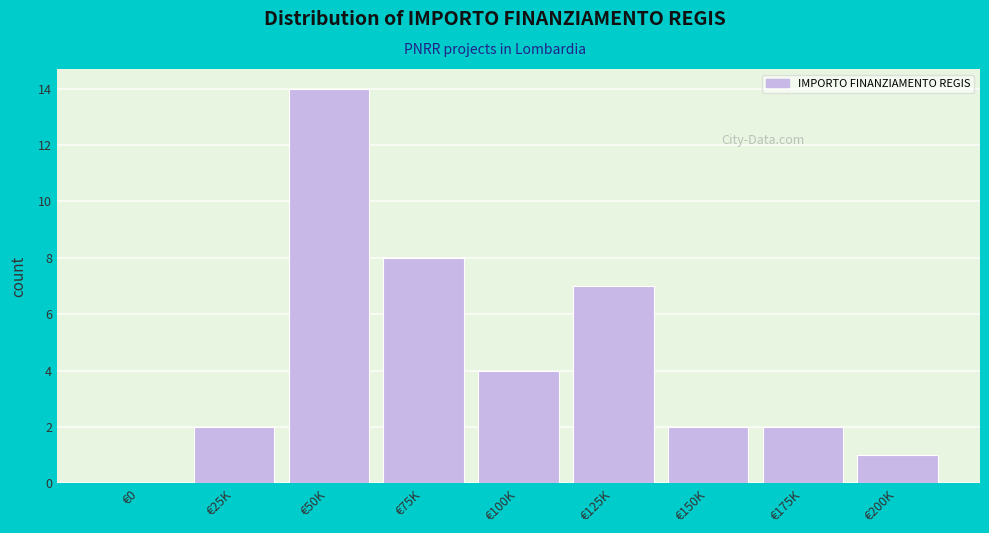

Reading left to right, what are all the values shown in this chart?

€0=0	€25K=2	€50K=14	€75K=8	€100K=4	€125K=7	€150K=2	€175K=2	€200K=1